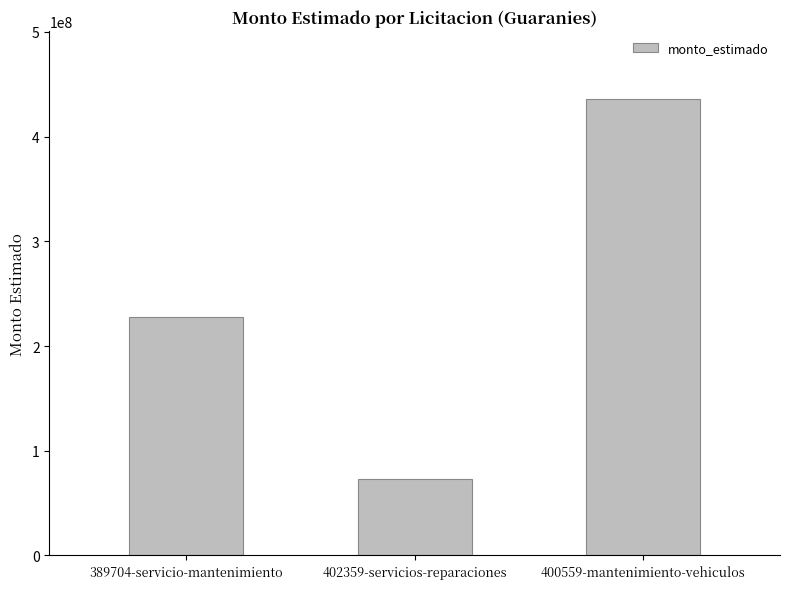

What is the sum of all values?

736527167